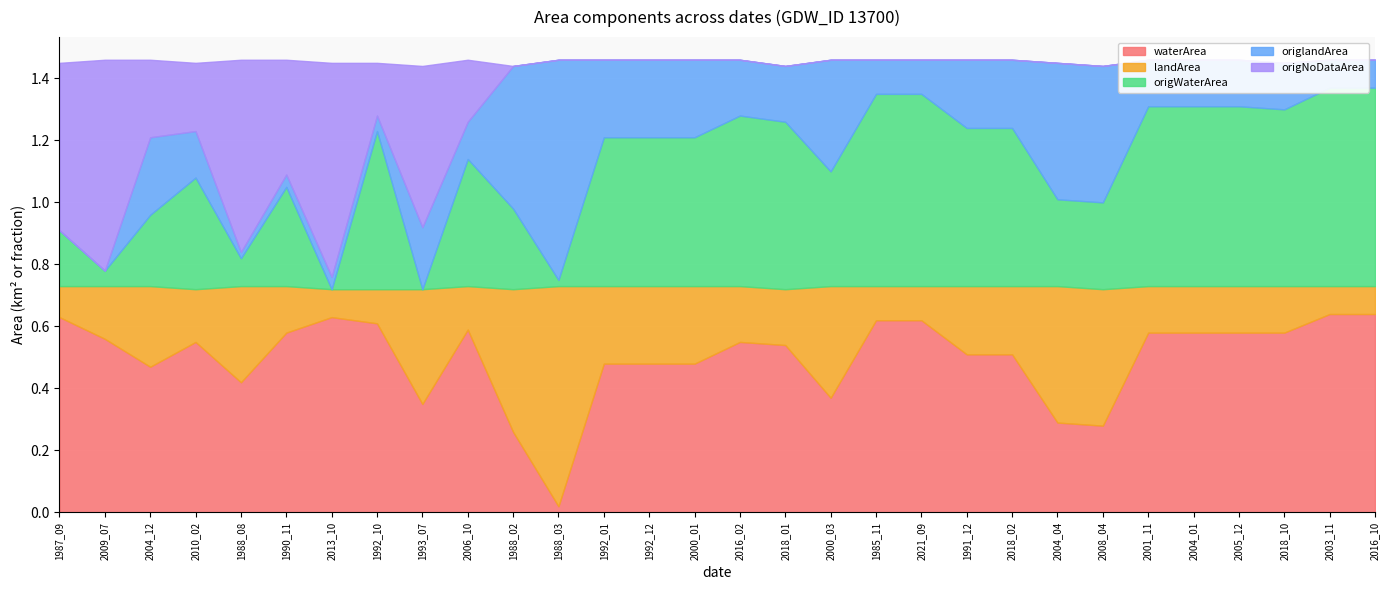

Which series has the largest range (max minus min)?

origlandArea